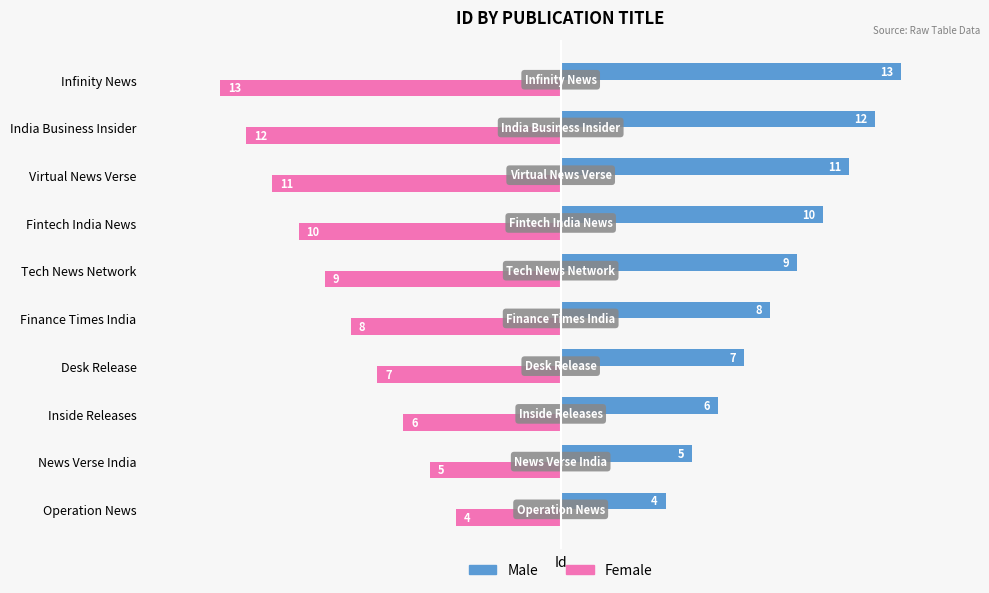

Is it true that Female equals -3 at News Verse India?

False